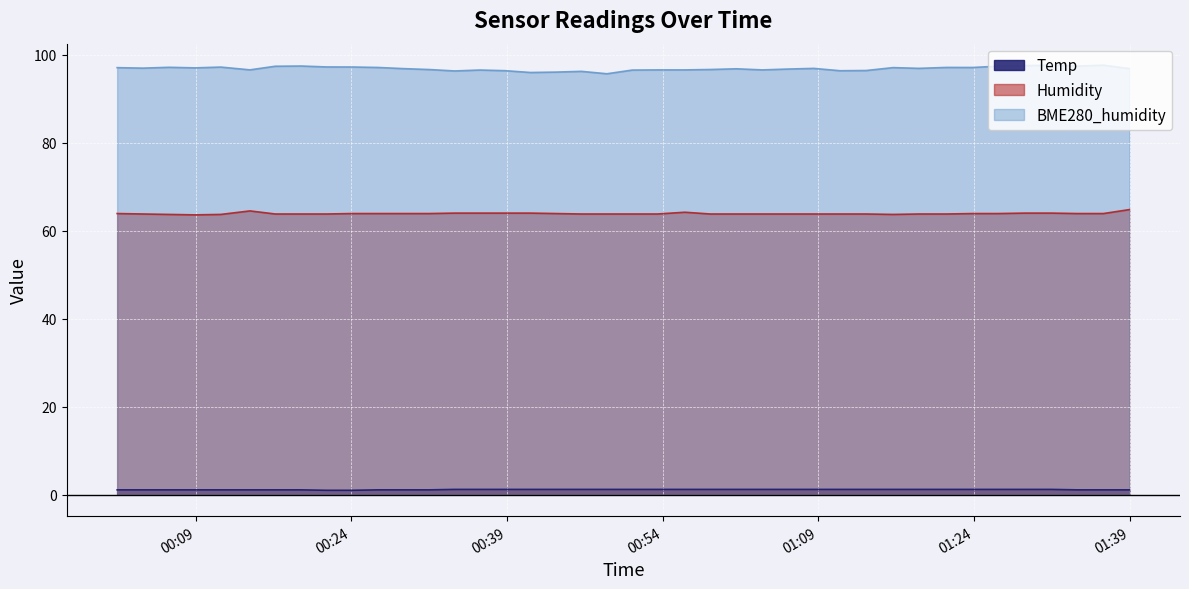

Which series has the largest total across all categories?

BME280_humidity